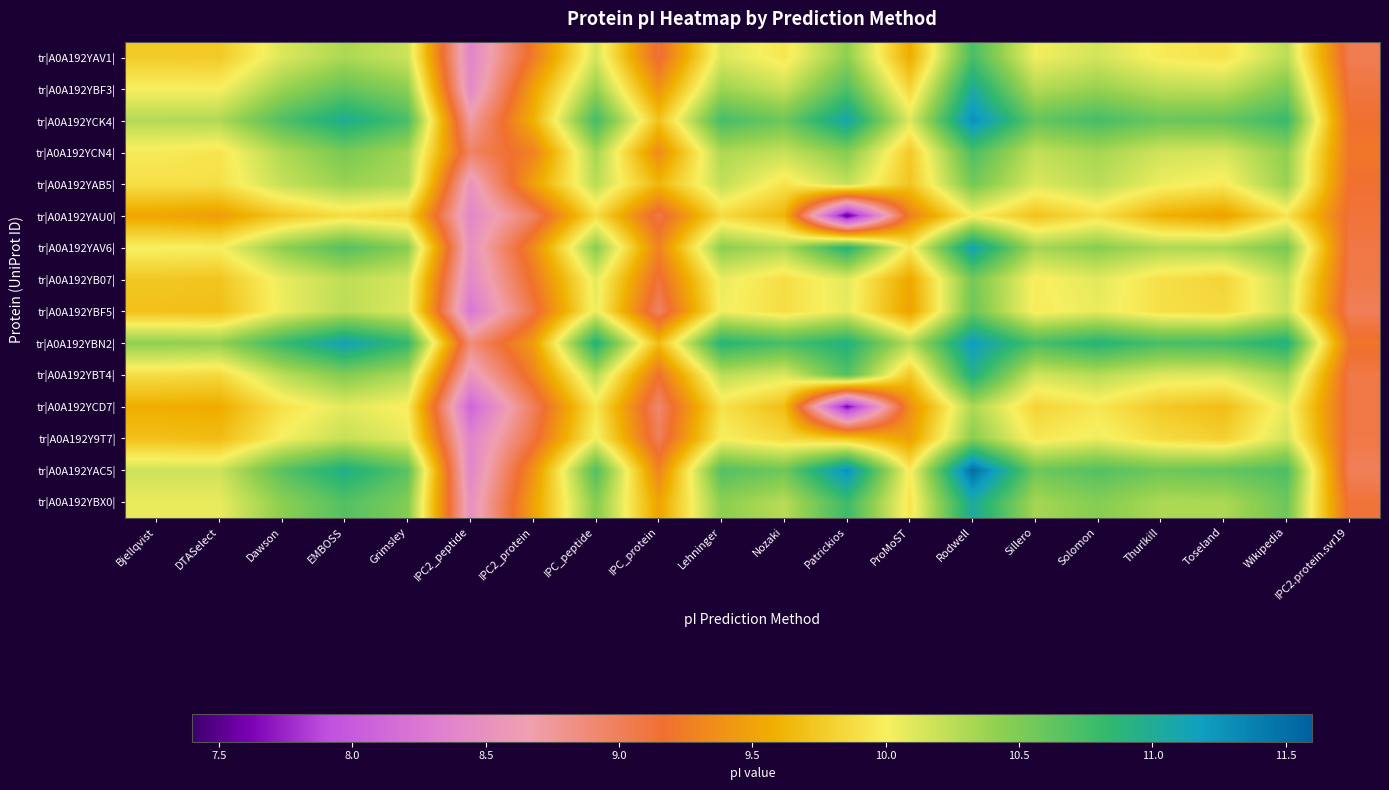

Rank the series by their maximum value, from highest to lowest.

tr|A0A192YAC5|, tr|A0A192YCK4|, tr|A0A192YBN2|, tr|A0A192YAV6|, tr|A0A192YBX0|, tr|A0A192YBF3|, tr|A0A192YBT4|, tr|A0A192YAV1|, tr|A0A192YCN4|, tr|A0A192YBF5|, tr|A0A192YAB5|, tr|A0A192YB07|, tr|A0A192Y9T7|, tr|A0A192YCD7|, tr|A0A192YAU0|